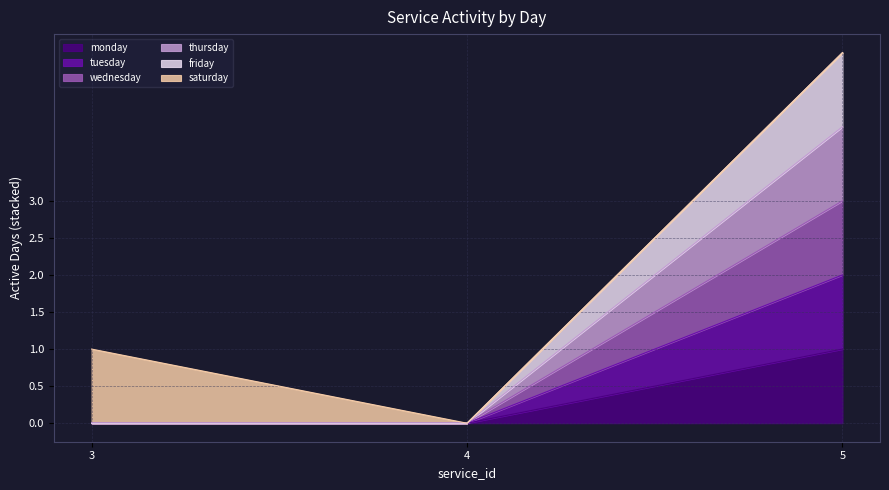

How many lines are shown in the chart?

6